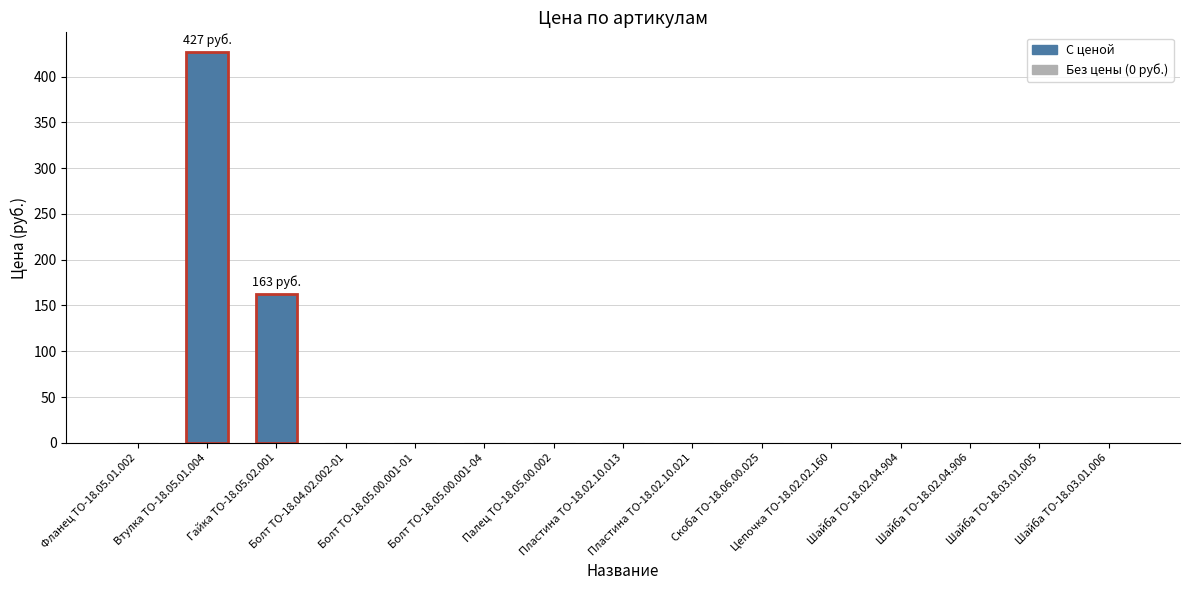

What is the greatest value displayed?

427